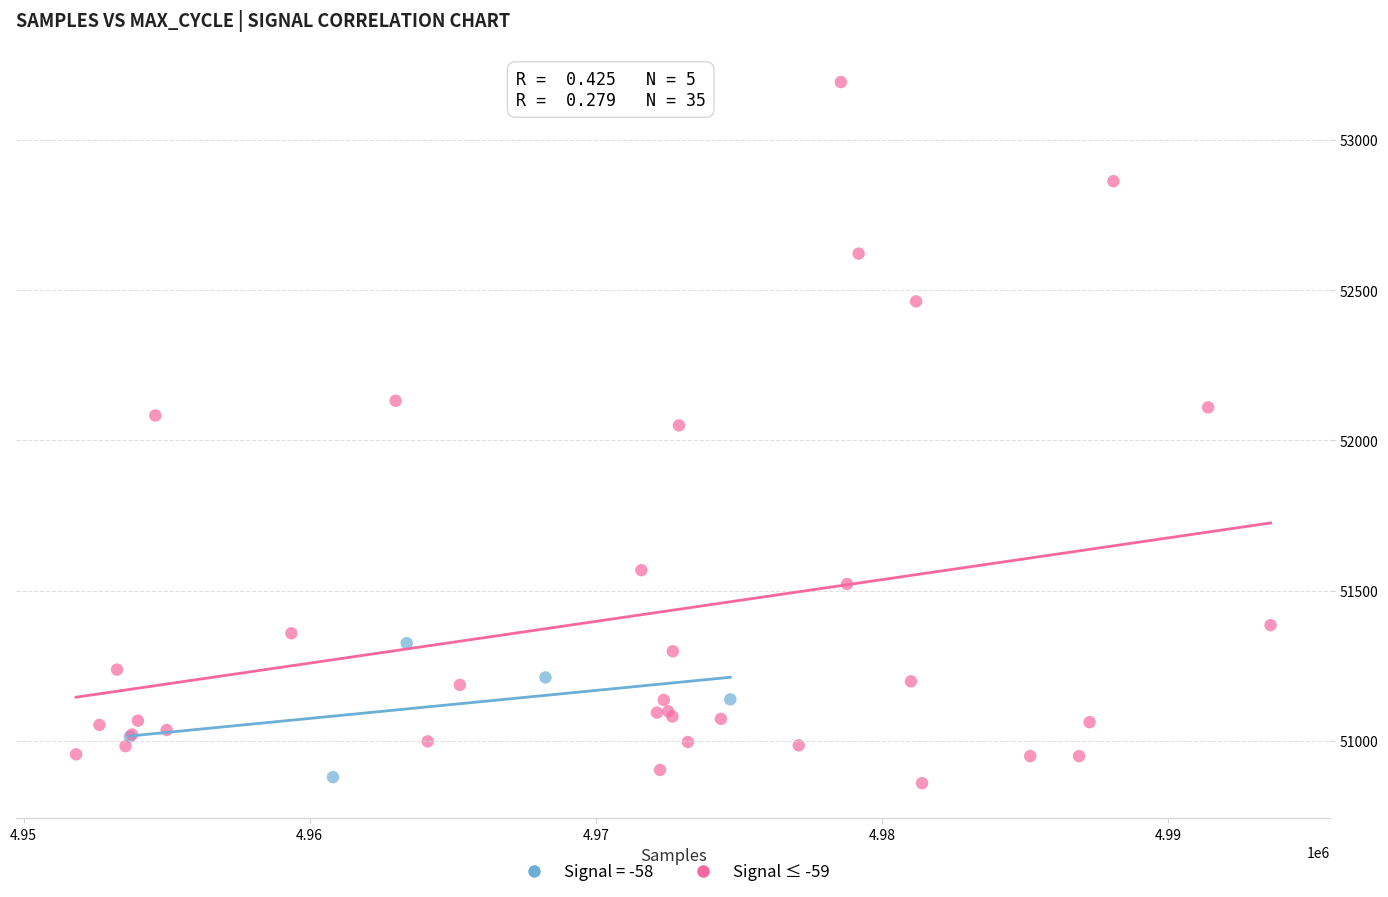

Which series contains the highest Y value?

Signal ≤ -59